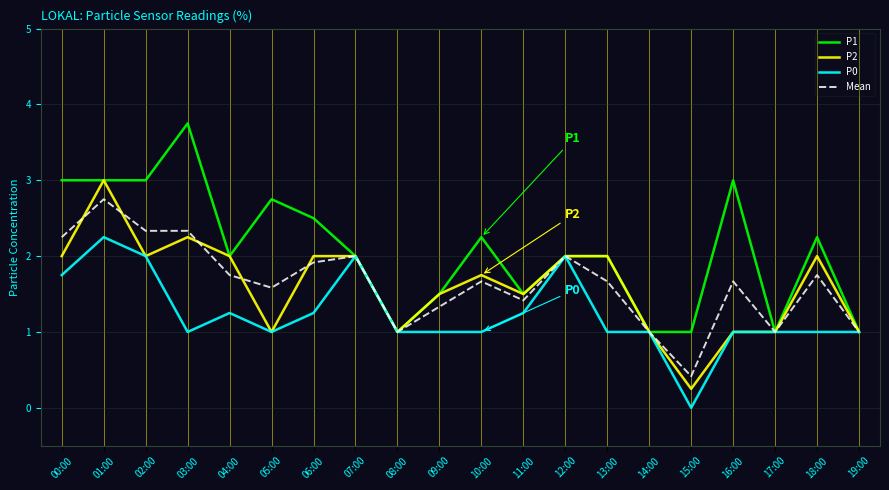

What is the difference between the maximum and second lowest values in the P2 series?

2.0